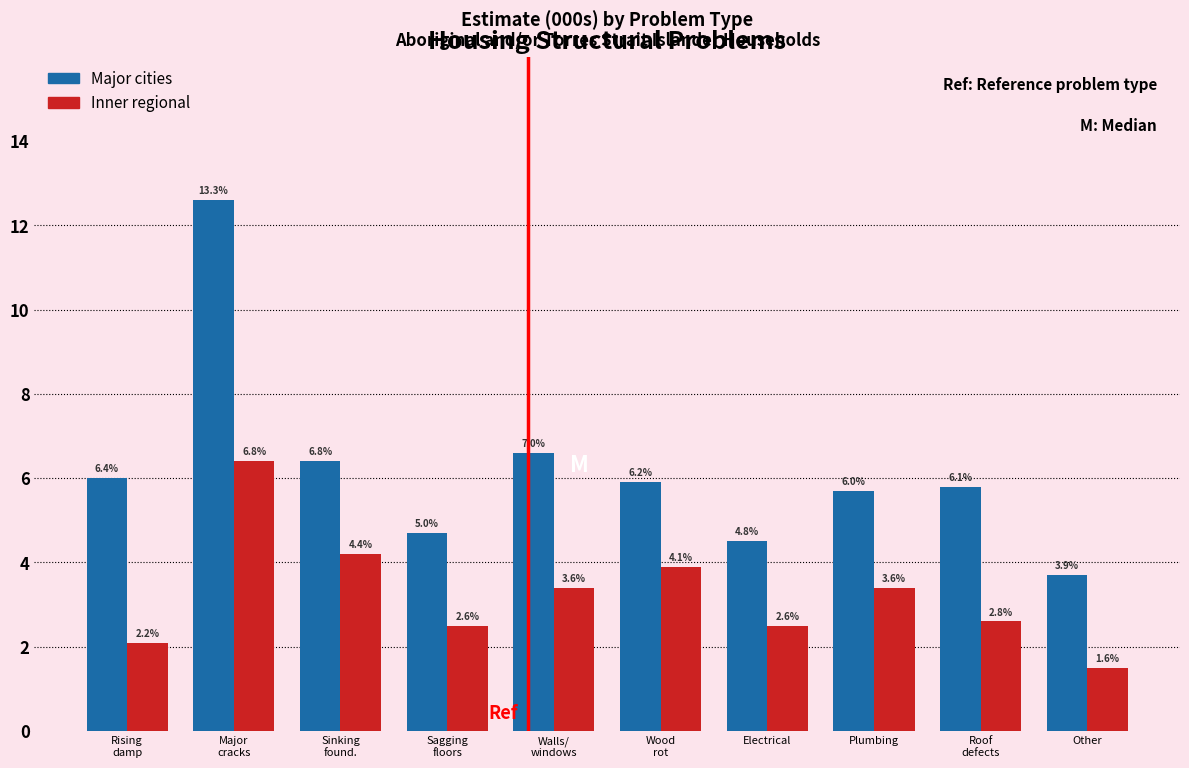

What are all the series names shown in the legend?

Major cities, Inner regional